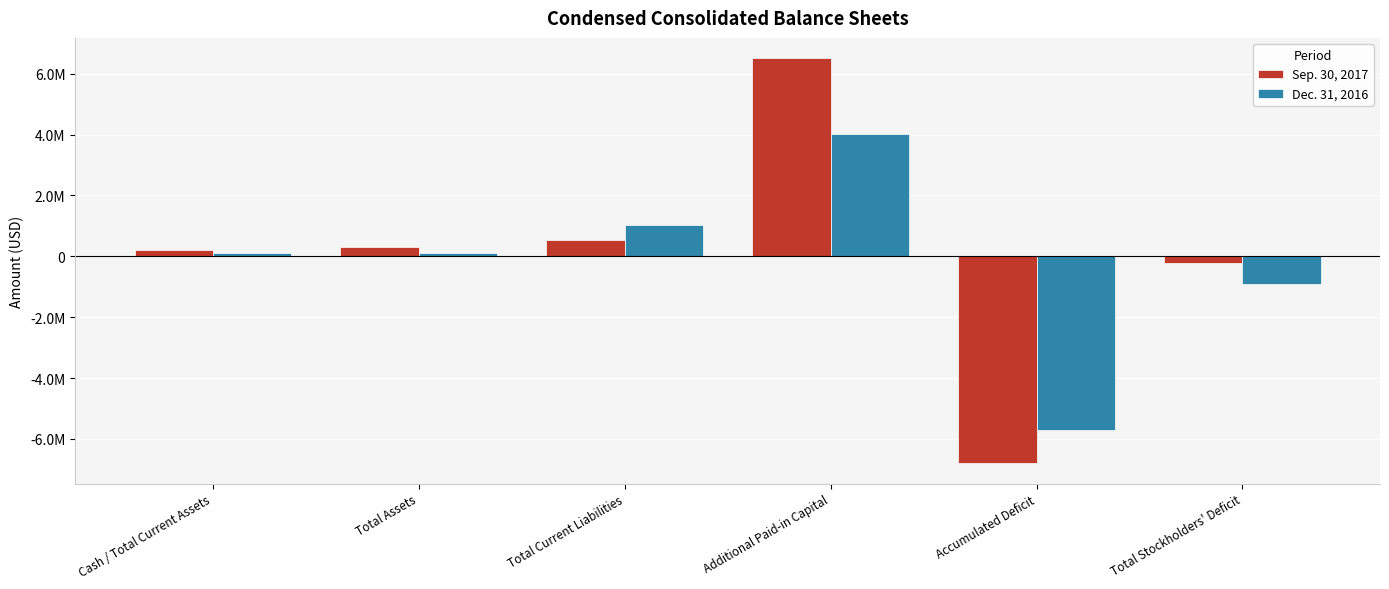

Rank the series by their maximum value, from highest to lowest.

Sep. 30, 2017, Dec. 31, 2016